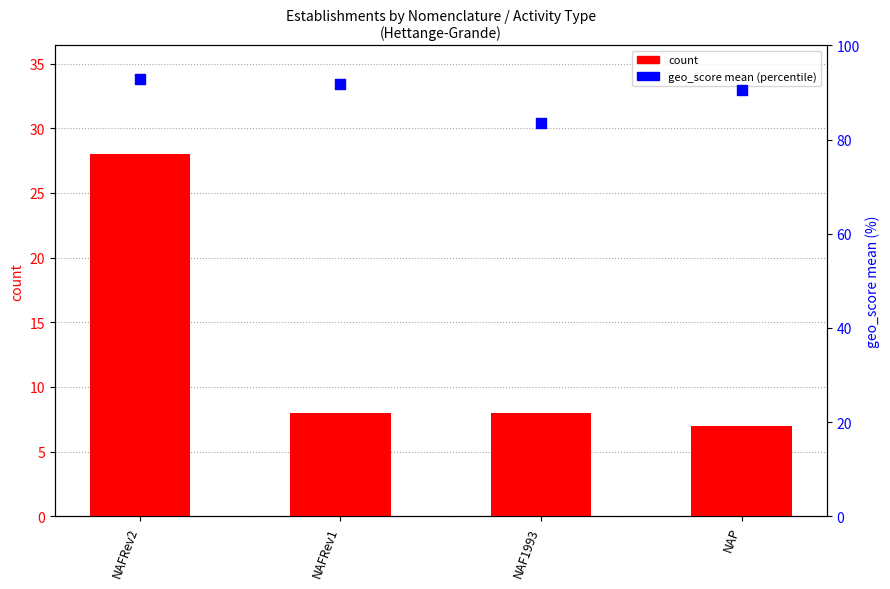

Is the value of count at NAFRev2 greater than the value of geo_score mean (percentile) at NAP?

No